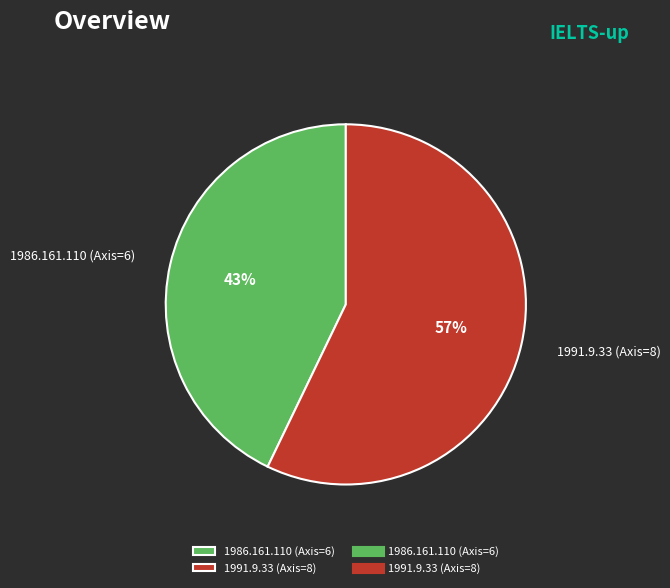

Between 1986.161.110 (Axis=6) and 1991.9.33 (Axis=8), which is larger?

1991.9.33 (Axis=8)